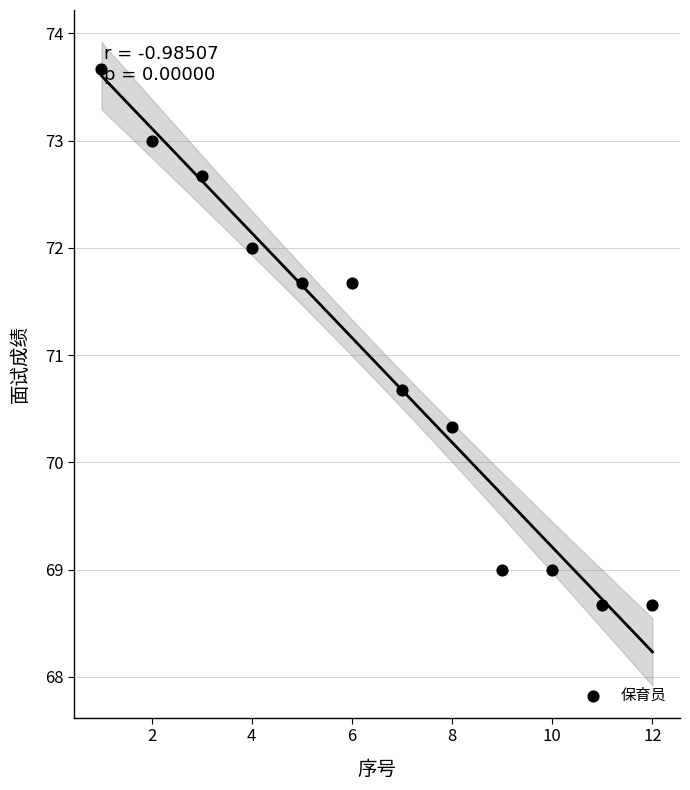

What is the average X value?

6.5